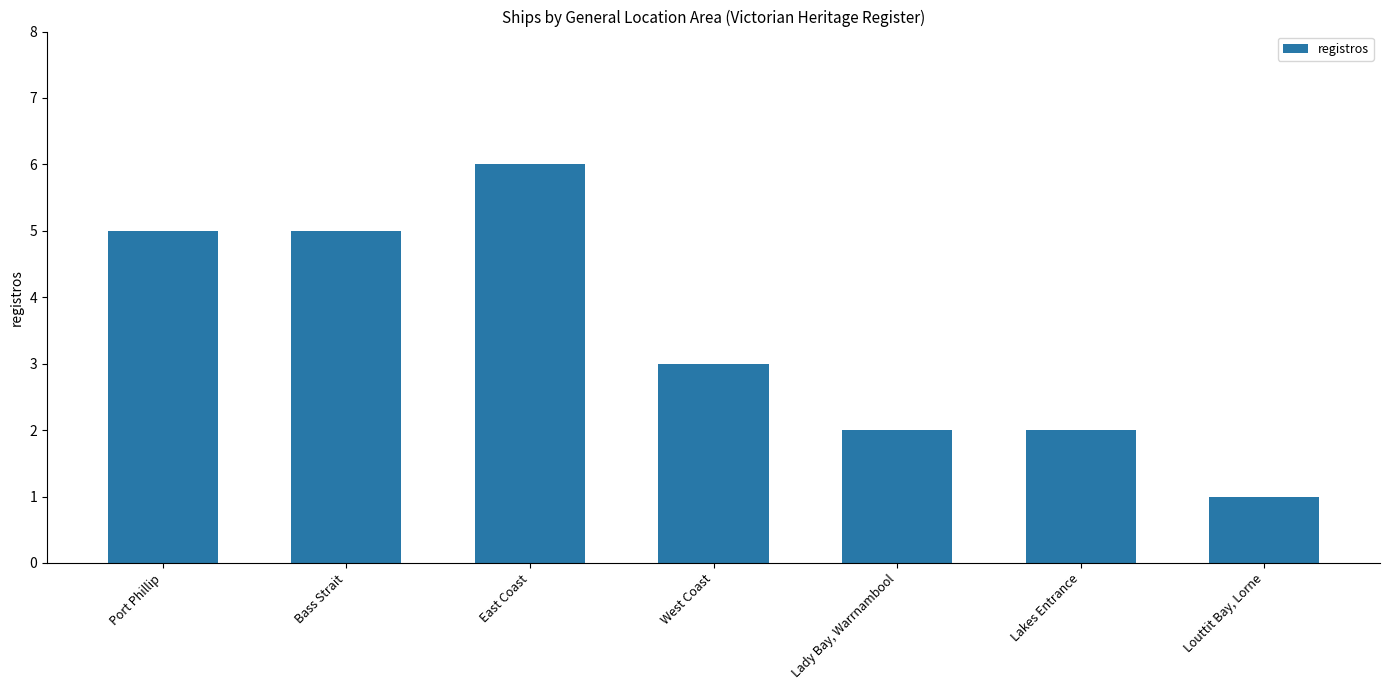

Which category has the highest value across all series?

East Coast